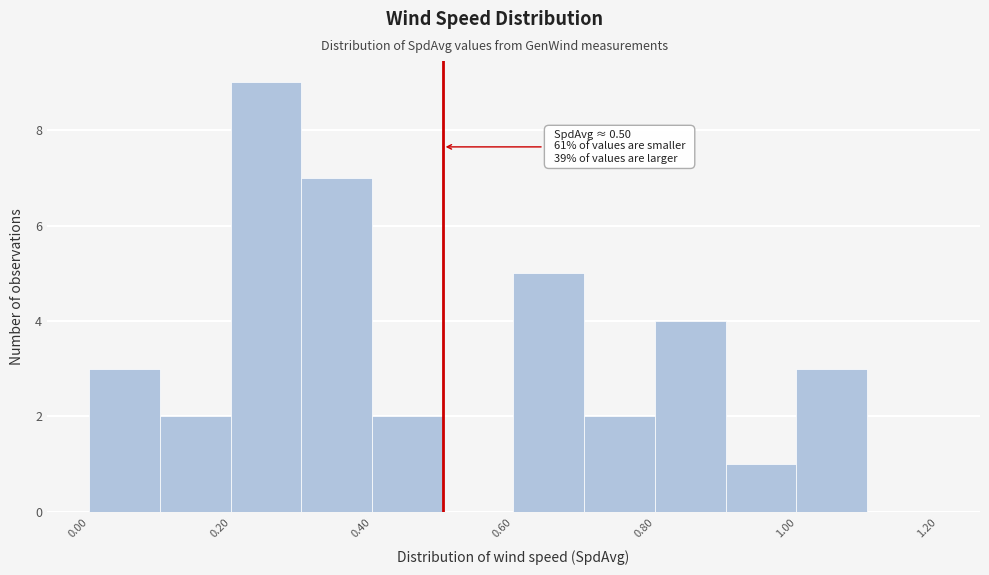

Which range on the x-axis has the tallest bar?

0.2 to 0.3